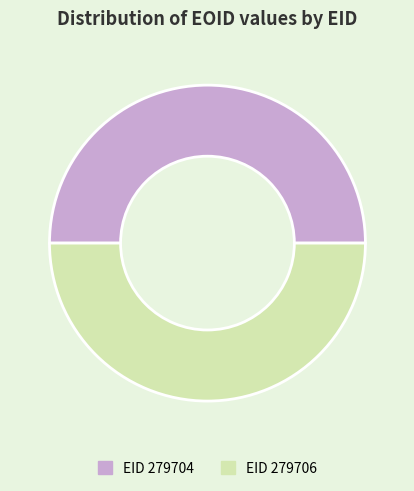

True or false: EID 279704 accounts for 50% of the total.

True